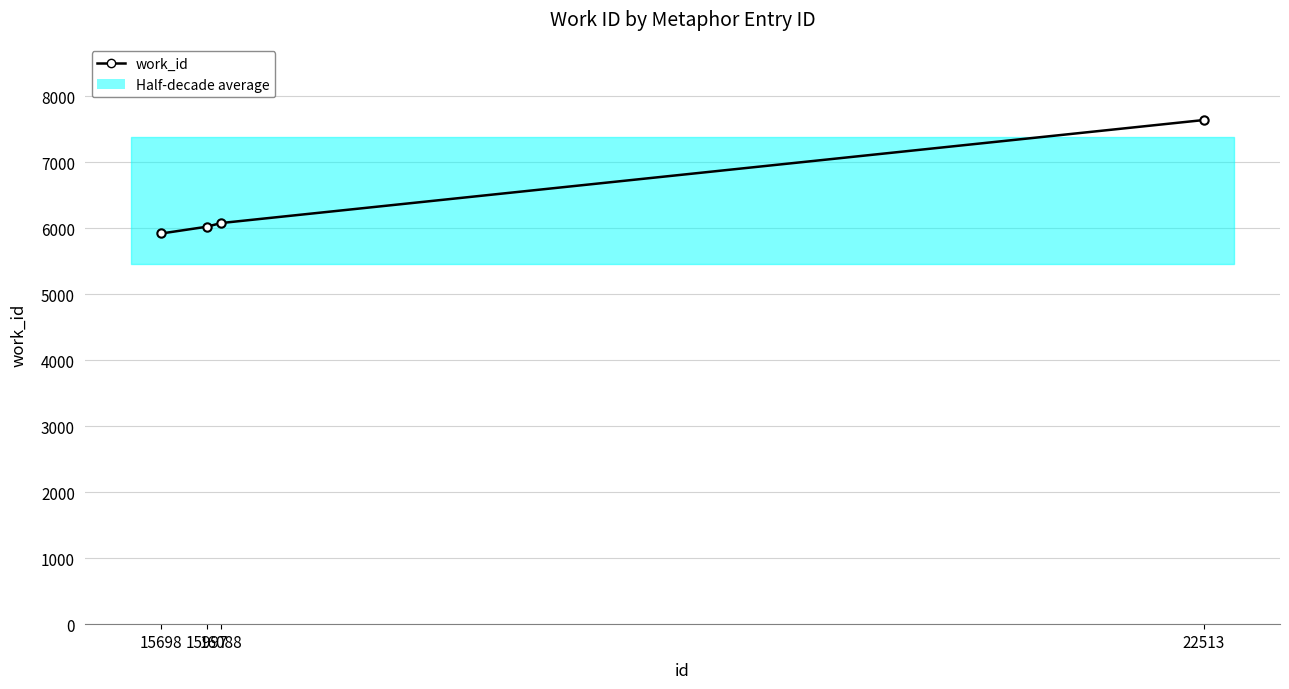

What is the sum of all values?

25660